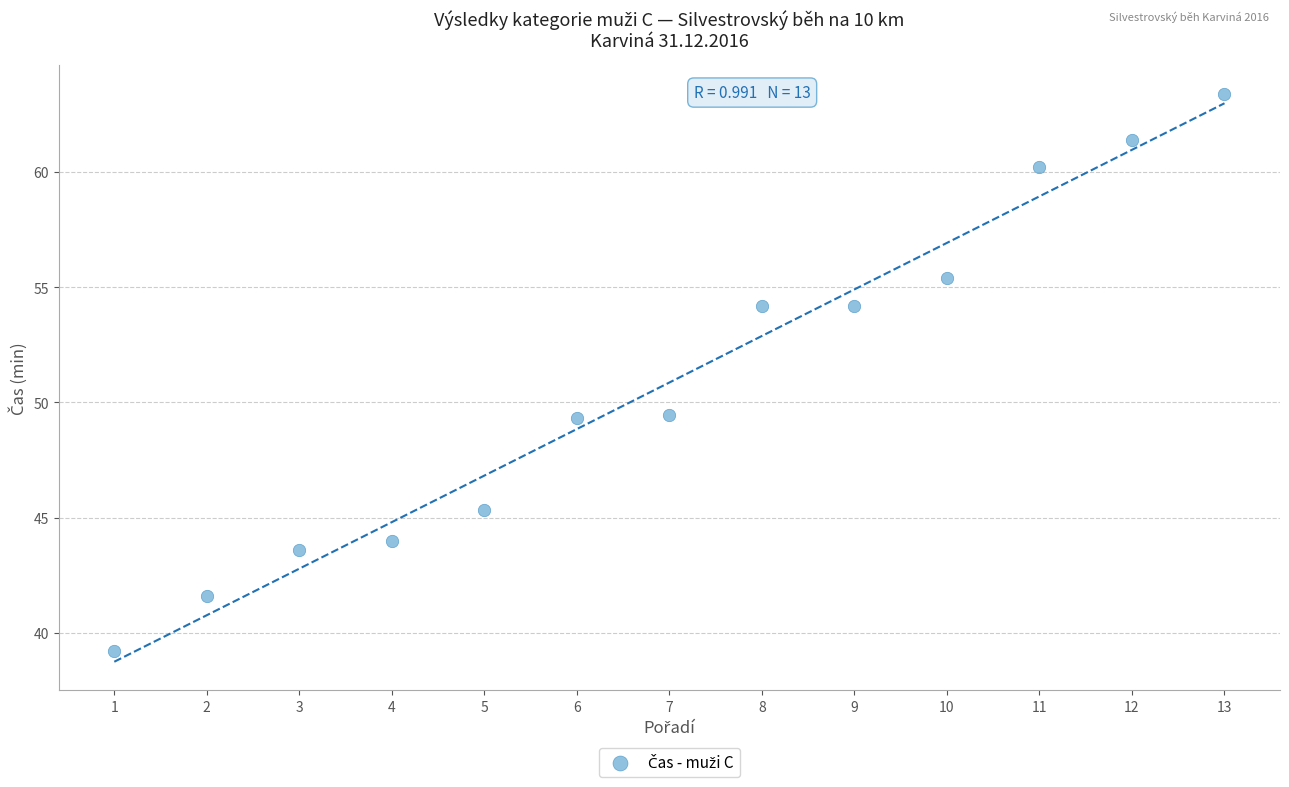

What is the range of X values (max minus min)?

12.0